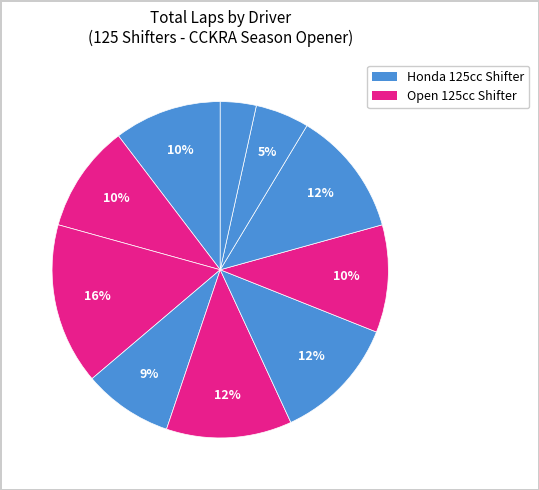

How many segments does this pie chart have?

10